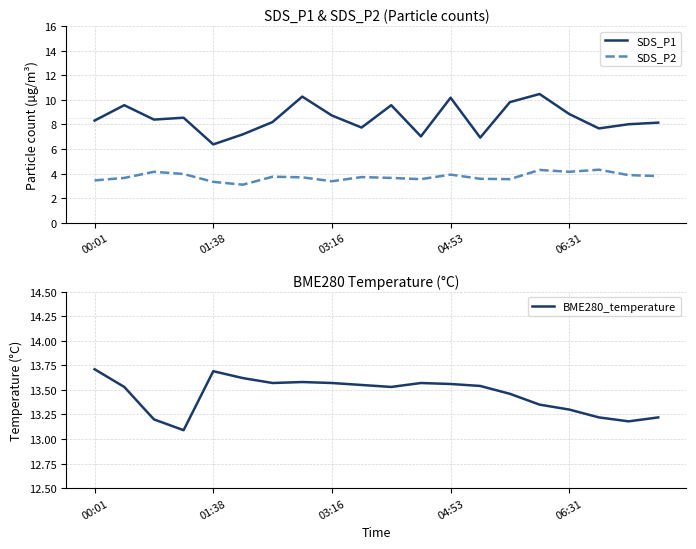

Read the SDS_P1 value at 00:01.

8.3